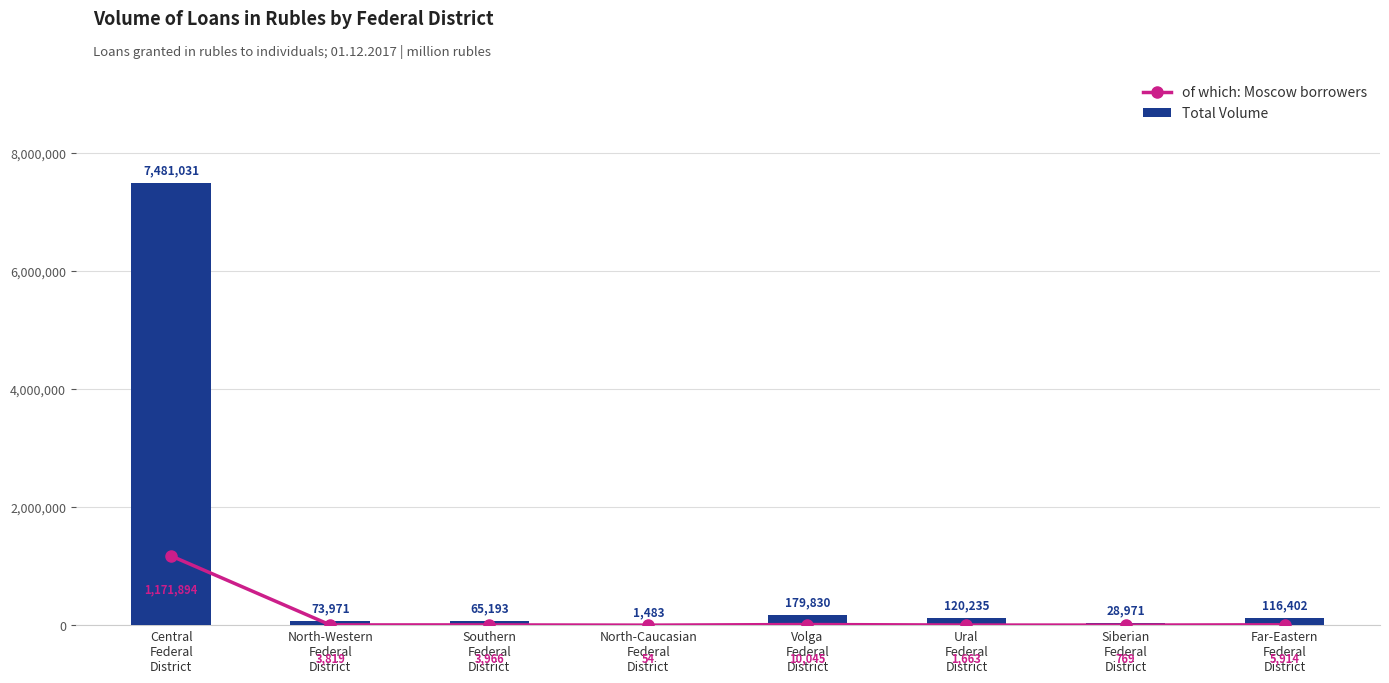

What is the value of the Total Volume bar at the 6th from the left?

120235